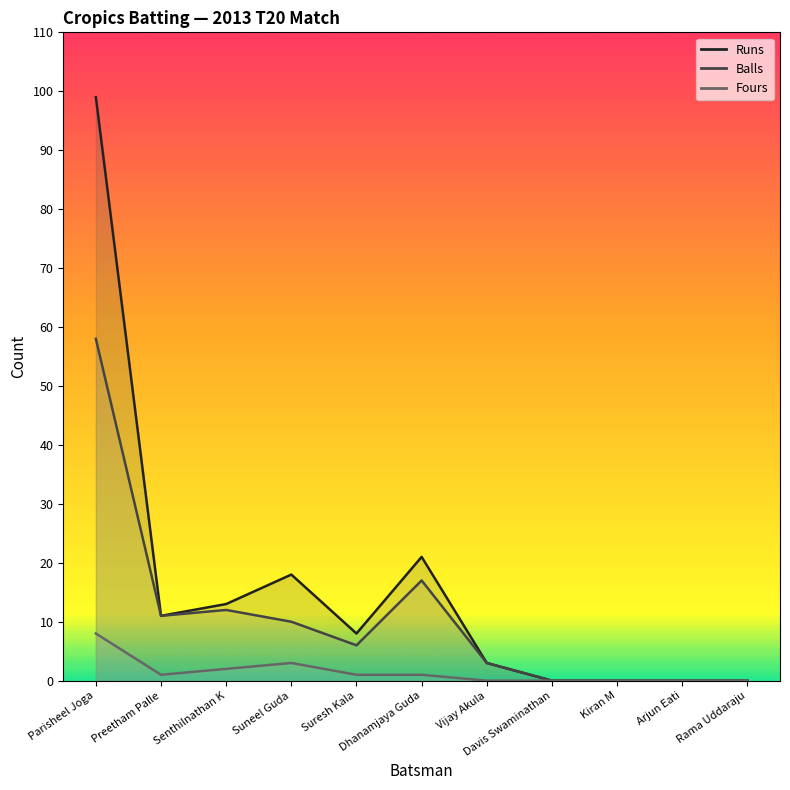

Reading left to right, what are all the values shown in this chart?

Runs: Parisheel Joga=99	Preetham Palle=11	Senthilnathan K=13	Suneel Guda=18	Suresh Kala=8	Dhanamjaya Guda=21	Vijay Akula=3	Davis Swaminathan=0	Kiran M=0	Arjun Eati=0	Rama Uddaraju=0
Balls: Parisheel Joga=58	Preetham Palle=11	Senthilnathan K=12	Suneel Guda=10	Suresh Kala=6	Dhanamjaya Guda=17	Vijay Akula=3	Davis Swaminathan=0	Kiran M=0	Arjun Eati=0	Rama Uddaraju=0
Fours: Parisheel Joga=8	Preetham Palle=1	Senthilnathan K=2	Suneel Guda=3	Suresh Kala=1	Dhanamjaya Guda=1	Vijay Akula=0	Davis Swaminathan=0	Kiran M=0	Arjun Eati=0	Rama Uddaraju=0